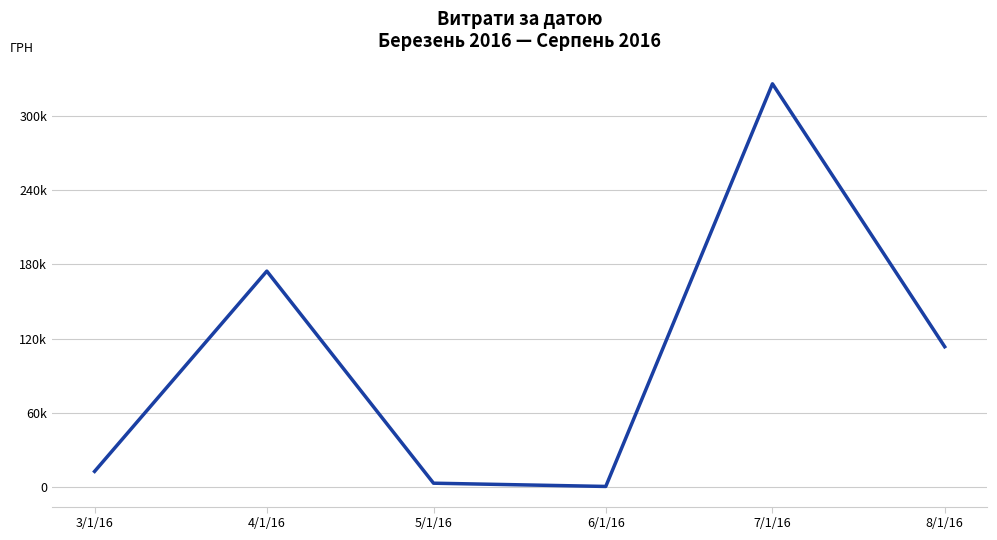

What is the difference between the values at 3/1/16 and 5/1/16?

9521.5